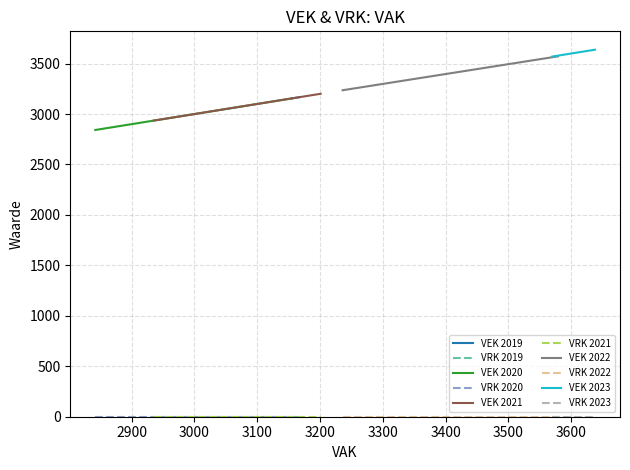

At how many categories does at least one series exceed 2473?

27